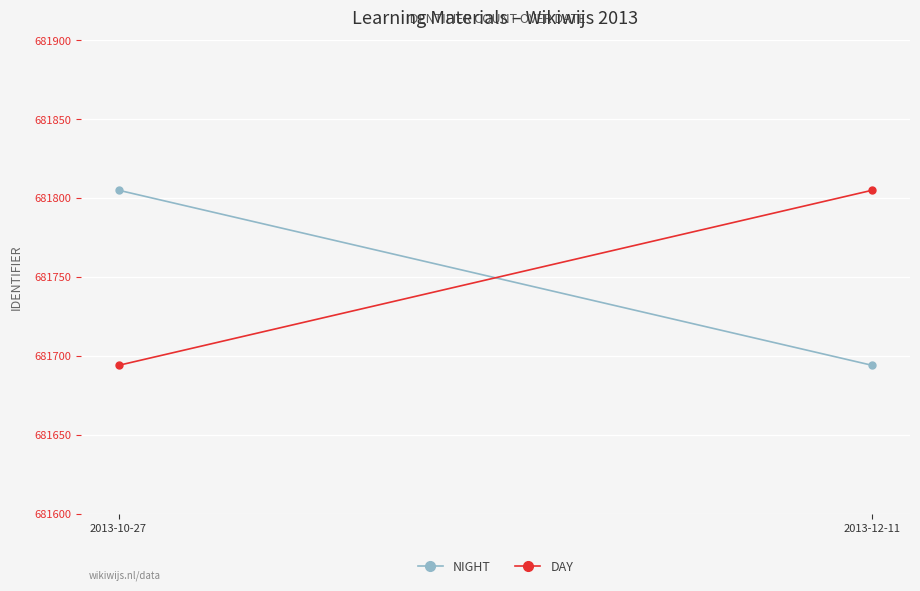

Rank the series at 2013-12-11 from highest to lowest value.

DAY, NIGHT